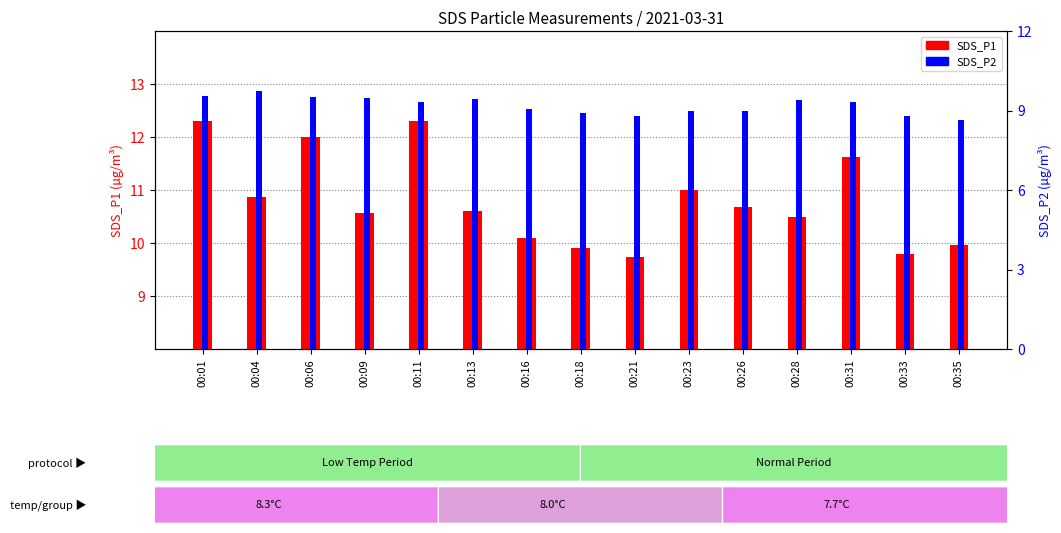

What are all the series names shown in the legend?

SDS_P1, SDS_P2